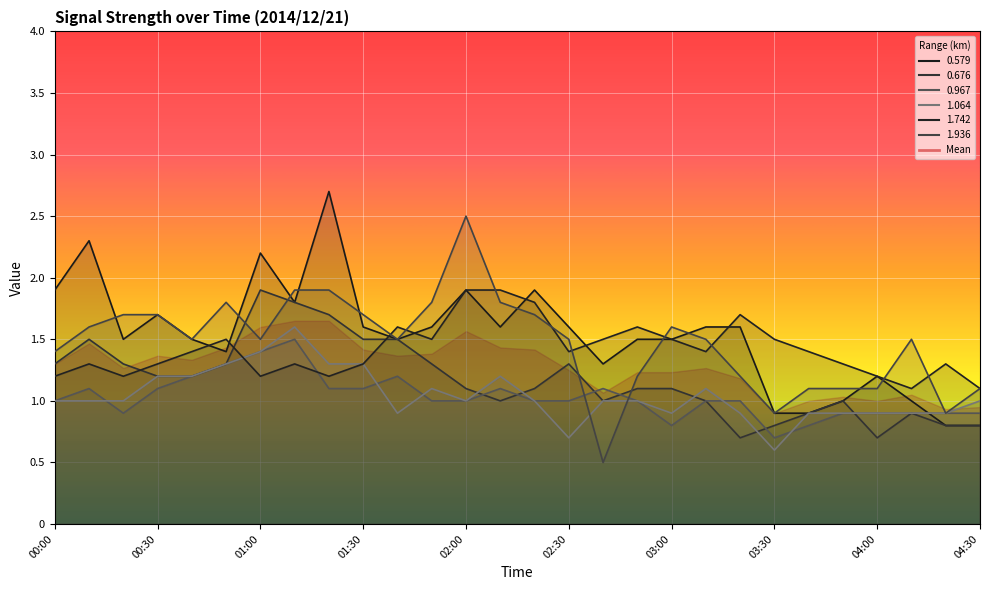

In 1.742, how many points are higher than both neighbors (excluding endpoints)?

7